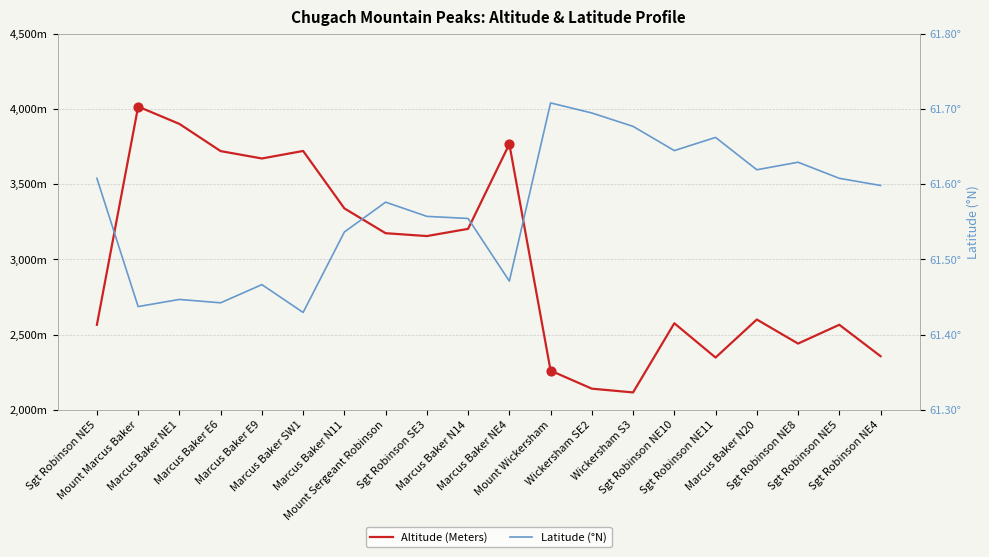

Is the value of Altitude (Meters) at Marcus Baker N14 greater than the value of Latitude (°N) at Wickersham SE2?

Yes